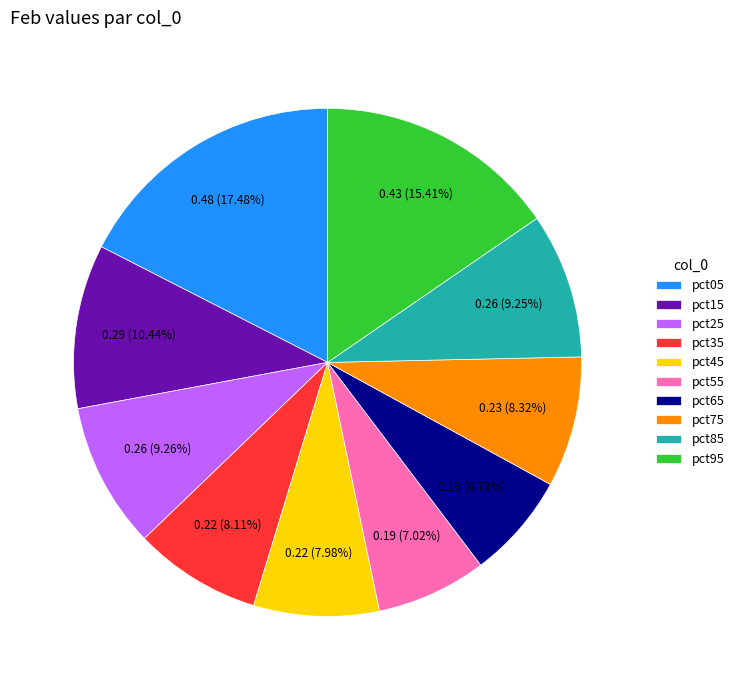

The pct45 slice represents 8% of the pie. True or false?

True